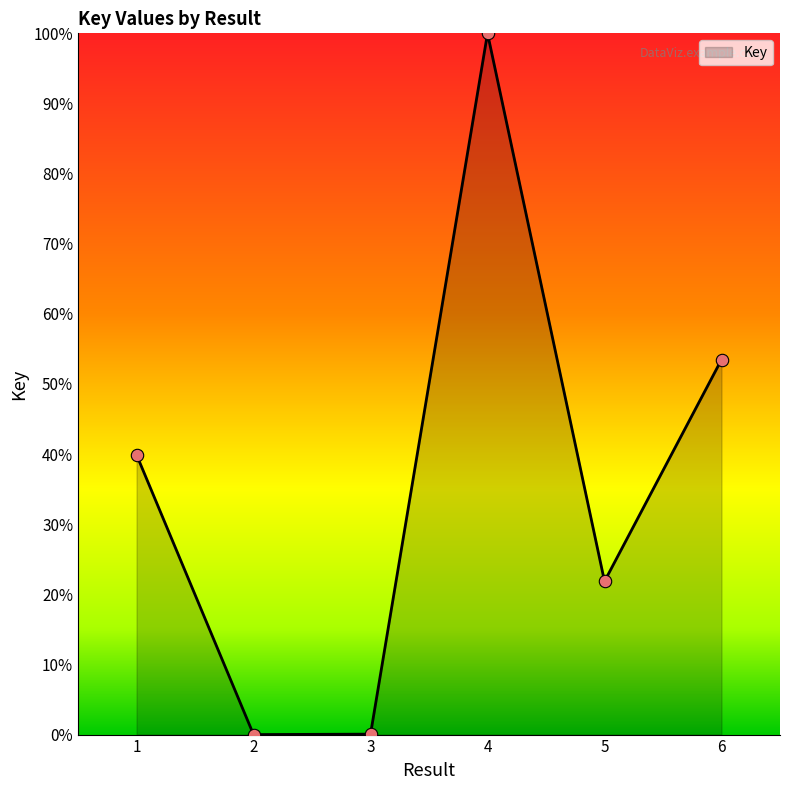

What is the change in value from 3 to 4?

+99.9